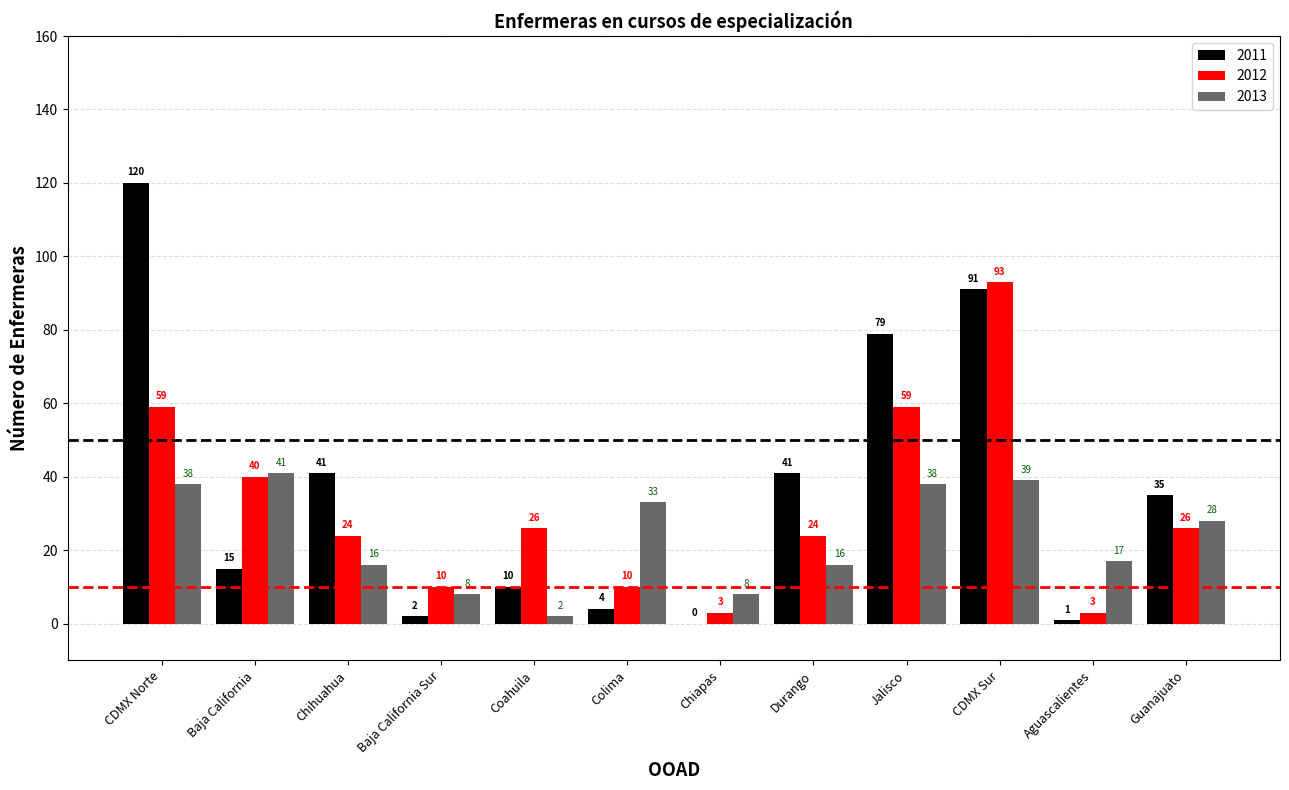

Reading right to left, transcribe all the data shown in this chart.

2011: Guanajuato=35	Aguascalientes=1	CDMX Sur=91	Jalisco=79	Durango=41	Chiapas=0	Colima=4	Coahuila=10	Baja California Sur=2	Chihuahua=41	Baja California=15	CDMX Norte=120
2012: Guanajuato=26	Aguascalientes=3	CDMX Sur=93	Jalisco=59	Durango=24	Chiapas=3	Colima=10	Coahuila=26	Baja California Sur=10	Chihuahua=24	Baja California=40	CDMX Norte=59
2013: Guanajuato=28	Aguascalientes=17	CDMX Sur=39	Jalisco=38	Durango=16	Chiapas=8	Colima=33	Coahuila=2	Baja California Sur=8	Chihuahua=16	Baja California=41	CDMX Norte=38